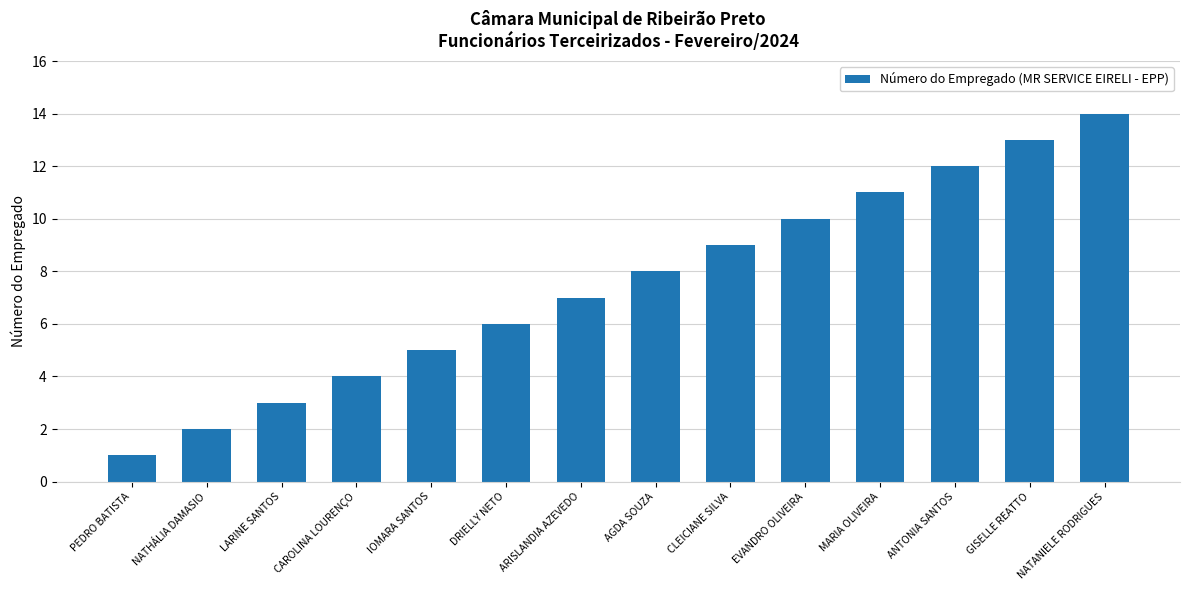

What is the greatest value displayed?

14